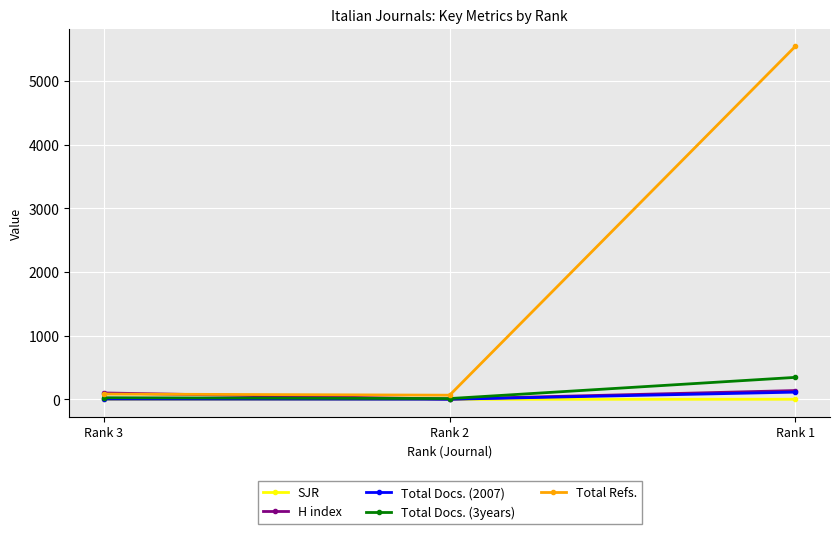

Which series has the widest spread of values?

Total Refs.